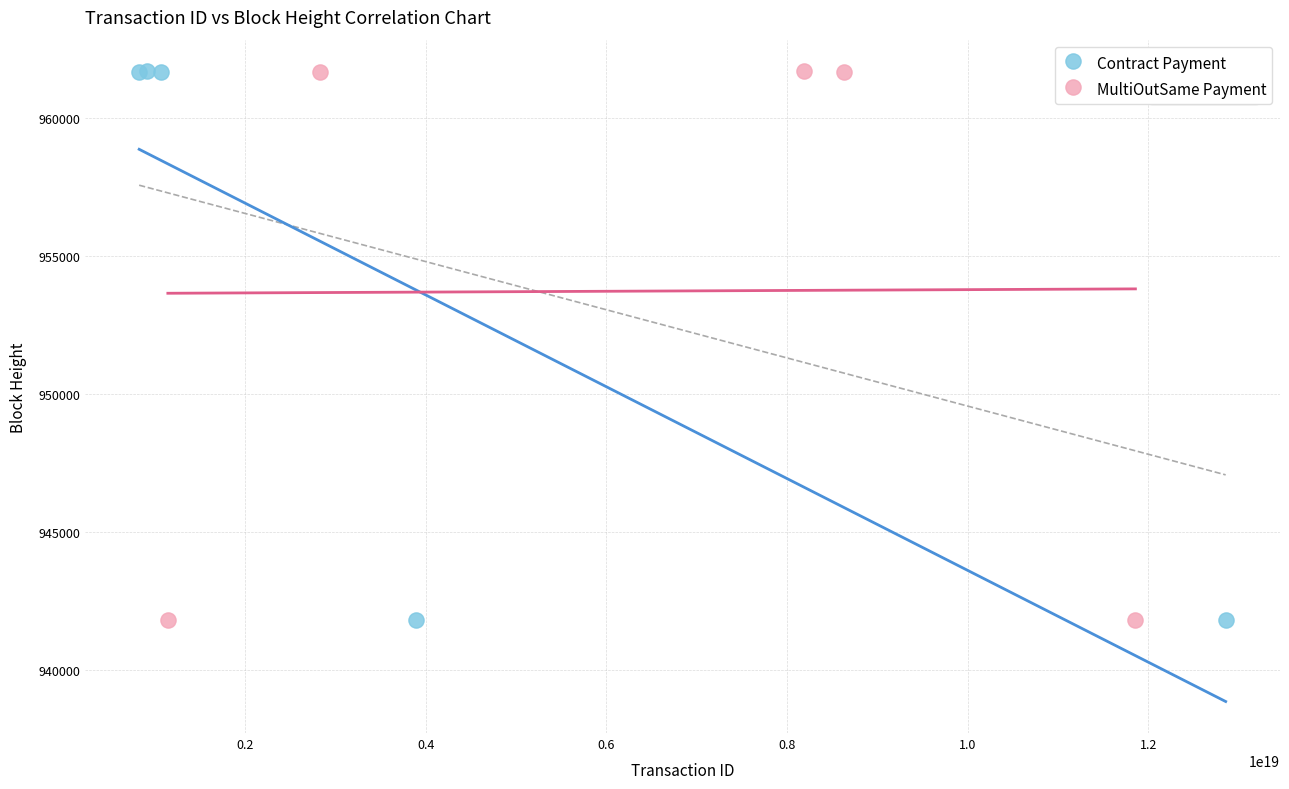

Which series has the largest Y range (max minus min)?

Contract Payment